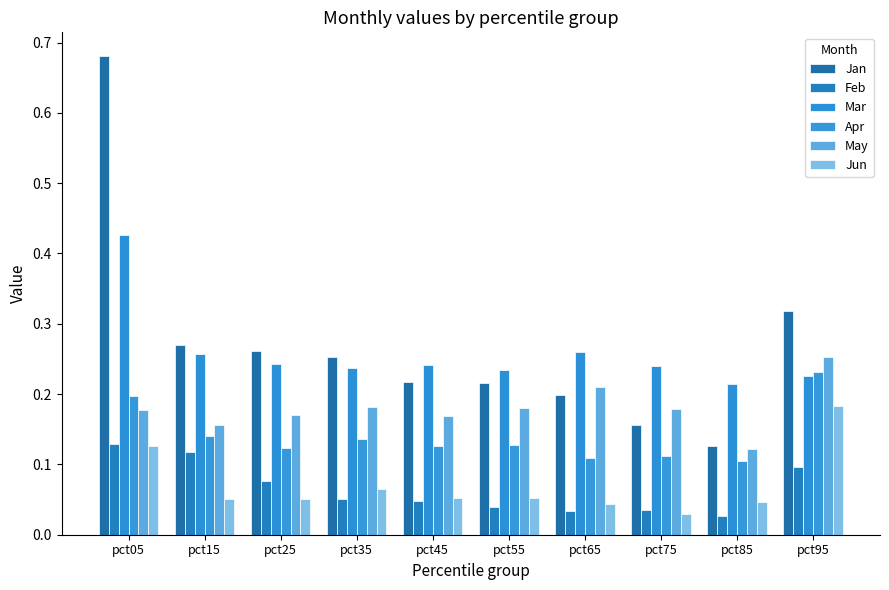

At which category is the sum across all series the highest?

pct05